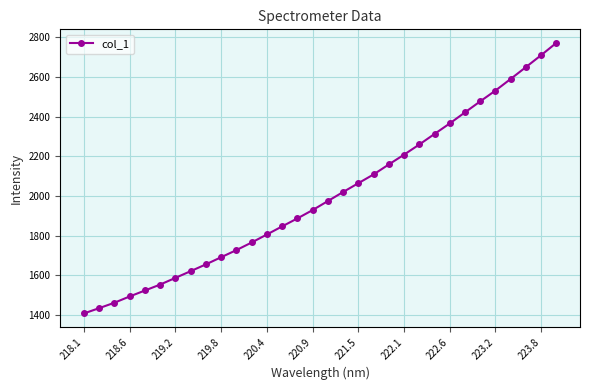

Does the chart have visible grid lines?

Yes